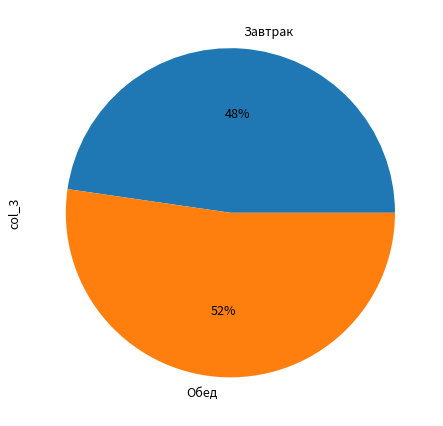

True or false: Завтрак accounts for 56% of the total.

False